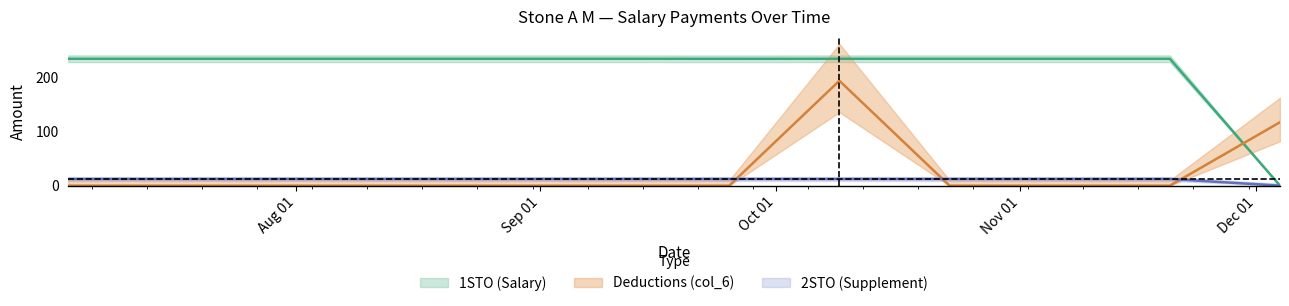

Reading left to right, list all the values displayed in this chart.

1STO_amount: 2020-07-03=233.4	2020-07-17=233.4	2020-07-31=233.4	2020-08-14=233.4	2020-08-28=233.4	2020-09-11=233.4	2020-09-25=233.3	2020-10-09=233.4	2020-10-23=233.4	2020-11-06=233.4	2020-11-20=233.4	2020-12-04=0.0
2STO_amount: 2020-07-03=12.3	2020-07-17=12.3	2020-07-31=12.3	2020-08-14=12.3	2020-08-28=12.3	2020-09-11=12.3	2020-09-25=12.3	2020-10-09=12.3	2020-10-23=12.3	2020-11-06=12.3	2020-11-20=12.3	2020-12-04=0.0
col_6_vals: 2020-07-03=0.0	2020-07-17=0.0	2020-07-31=0.0	2020-08-14=0.0	2020-08-28=0.0	2020-09-11=0.0	2020-09-25=0.0	2020-10-09=192.9	2020-10-23=0.0	2020-11-06=0.0	2020-11-20=0.0	2020-12-04=116.7